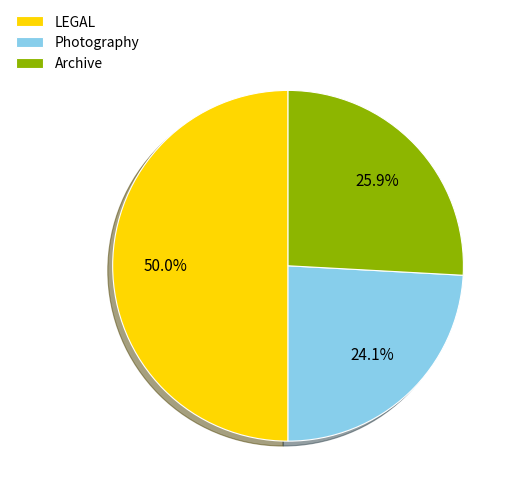

True or false: LEGAL accounts for 36% of the total.

False